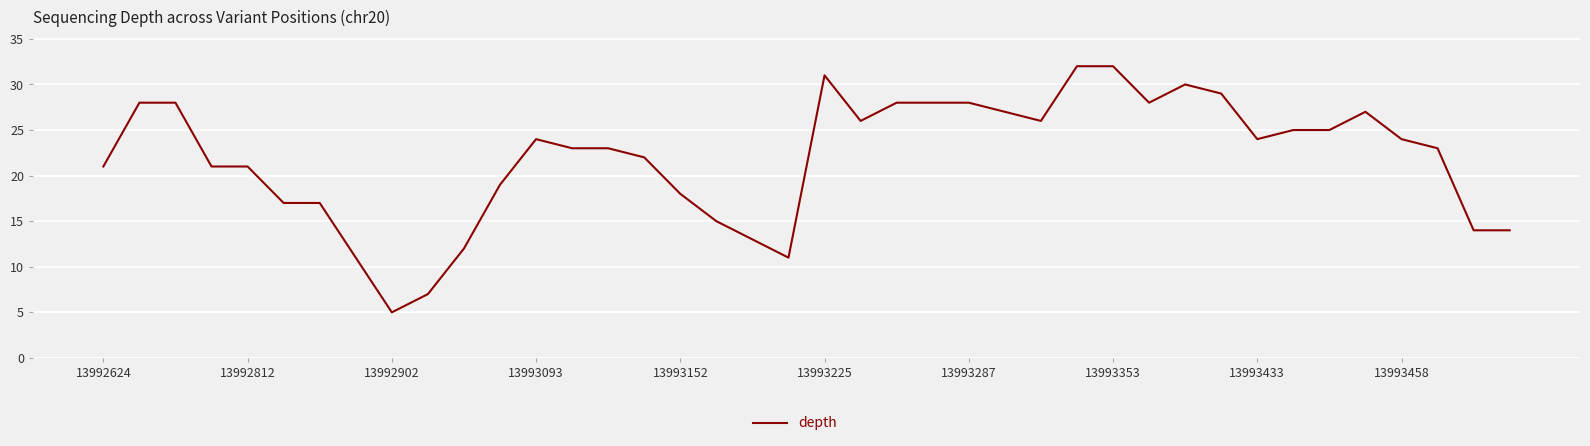

What is the minimum value shown in the chart?

5